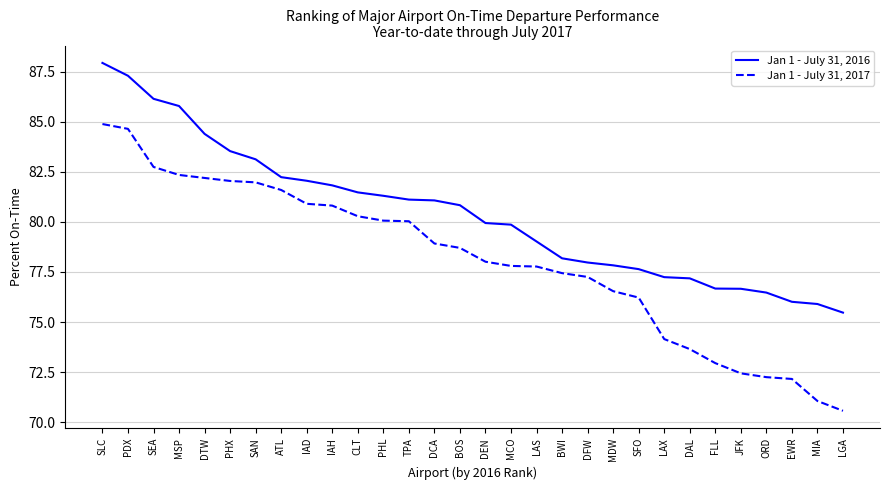

Which series has the widest spread of values?

Jan 1 - July 31, 2017